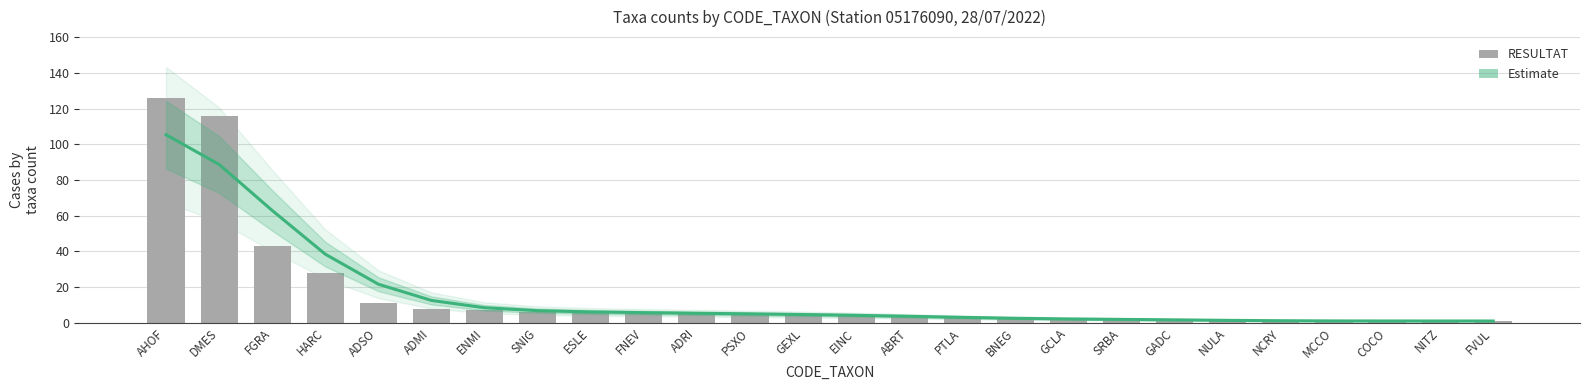

Is it true that RESULTAT equals 6.0 at SNIG?

True